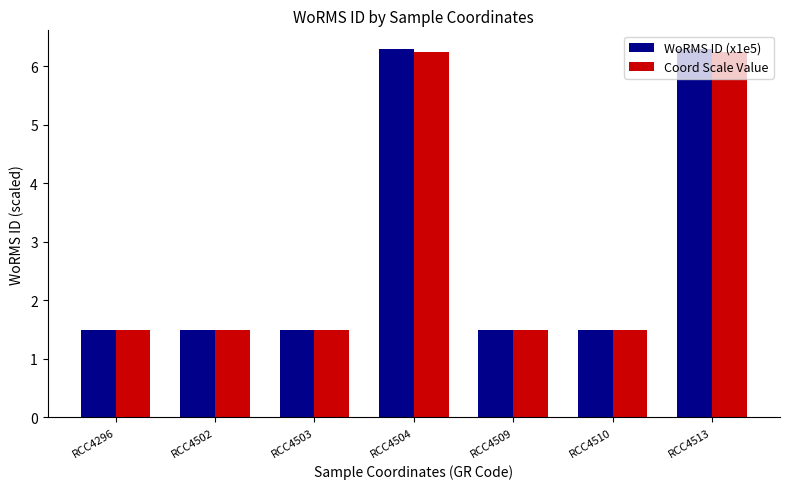

What is the value of the WoRMS ID (x1e5) bar at the 2nd from the left?

1.5